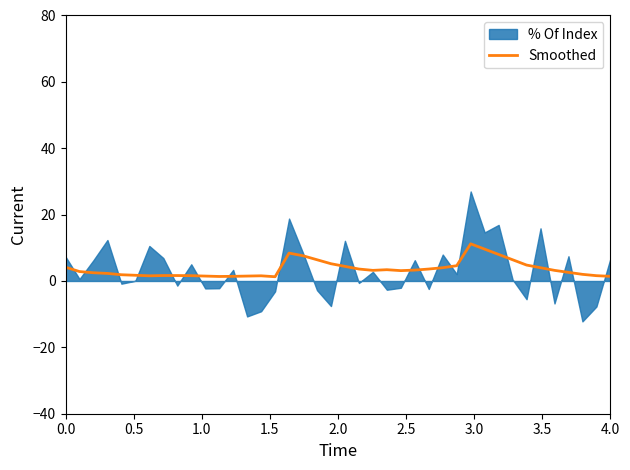

True or false: the data shows 0.5 at 12.

False